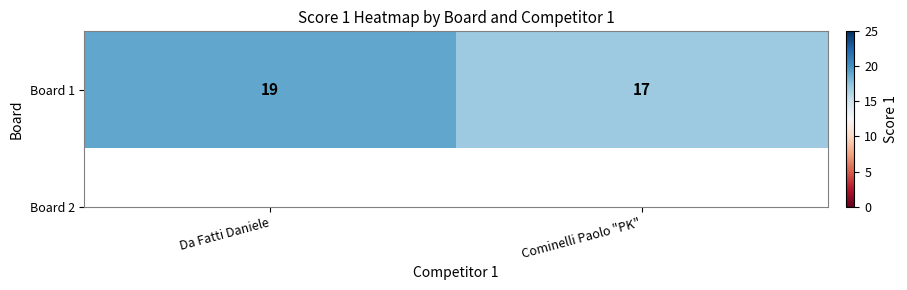

Rank the categories by value from highest to lowest.

Da Fatti Daniele, Cominelli Paolo "PK"